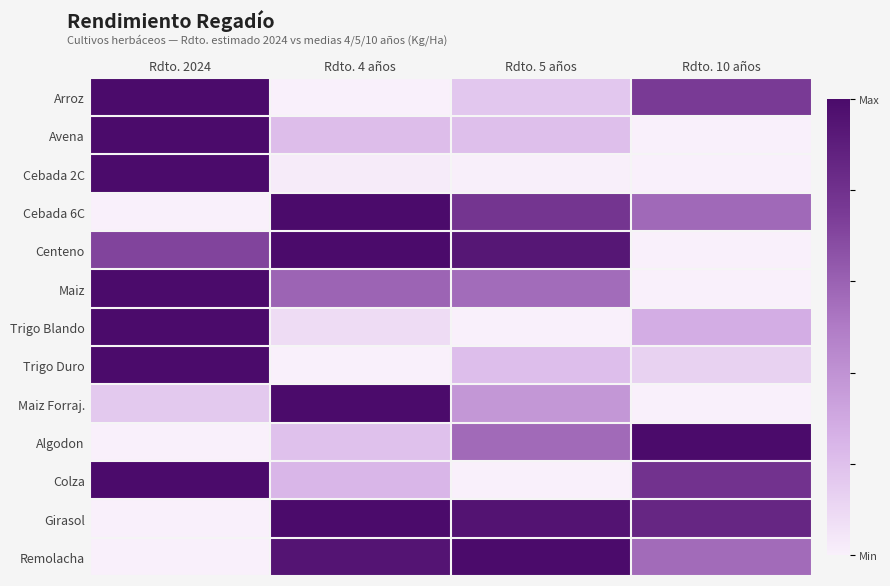

Which series has the largest total across all categories?

Girasol